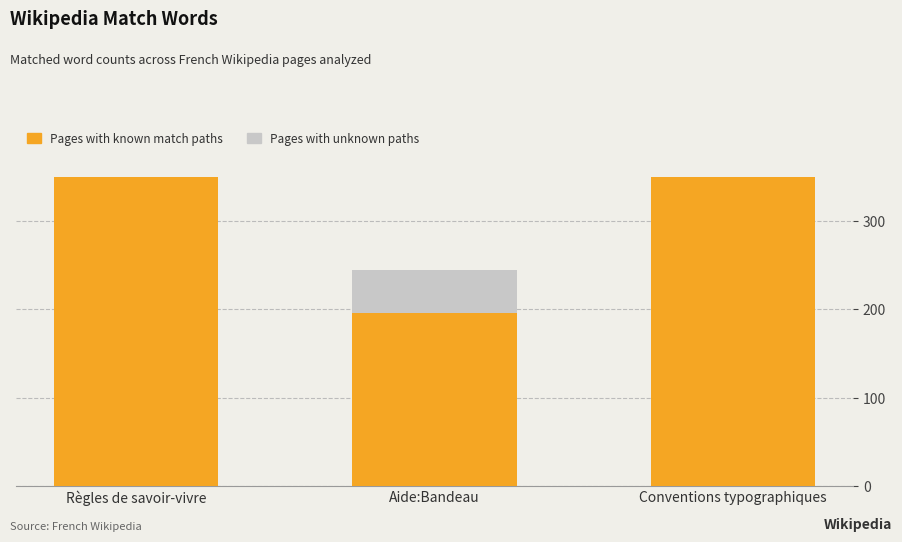

What is the value of the Pages with unknown paths bar at the 1st from the left?

131